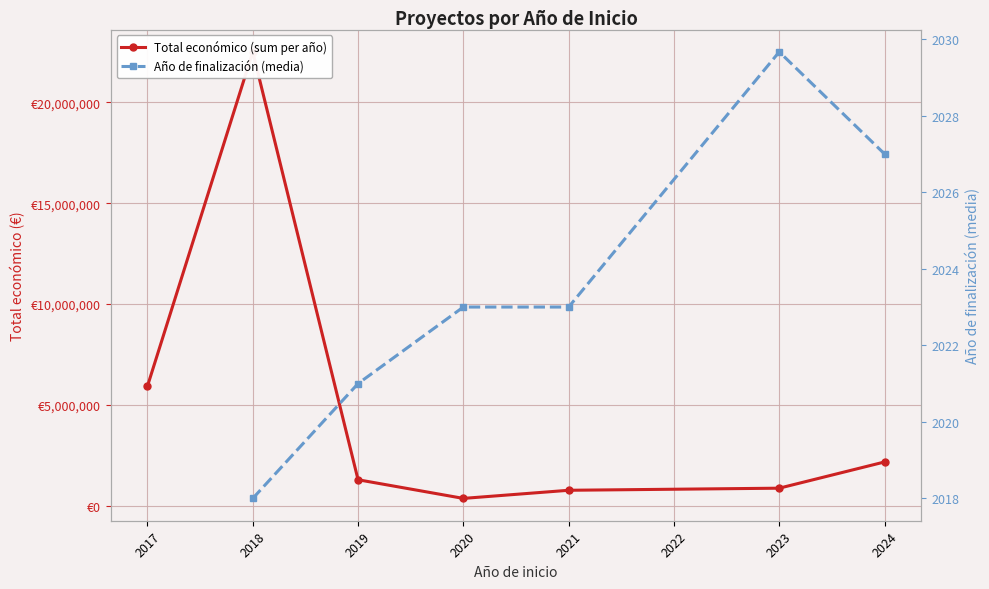

Between 2023 and 2024, which series saw the biggest shift?

Total económico (sum per año)